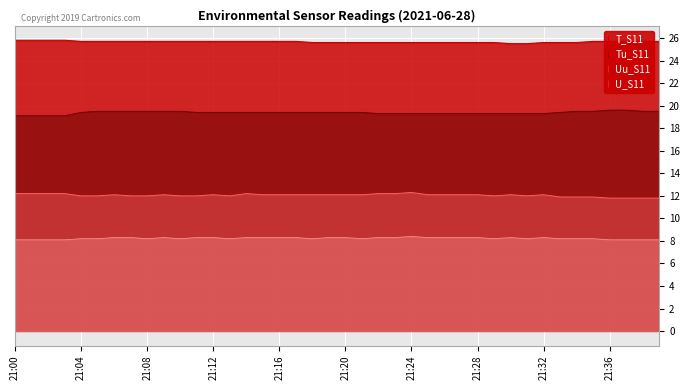

How many data points does each series have?

40